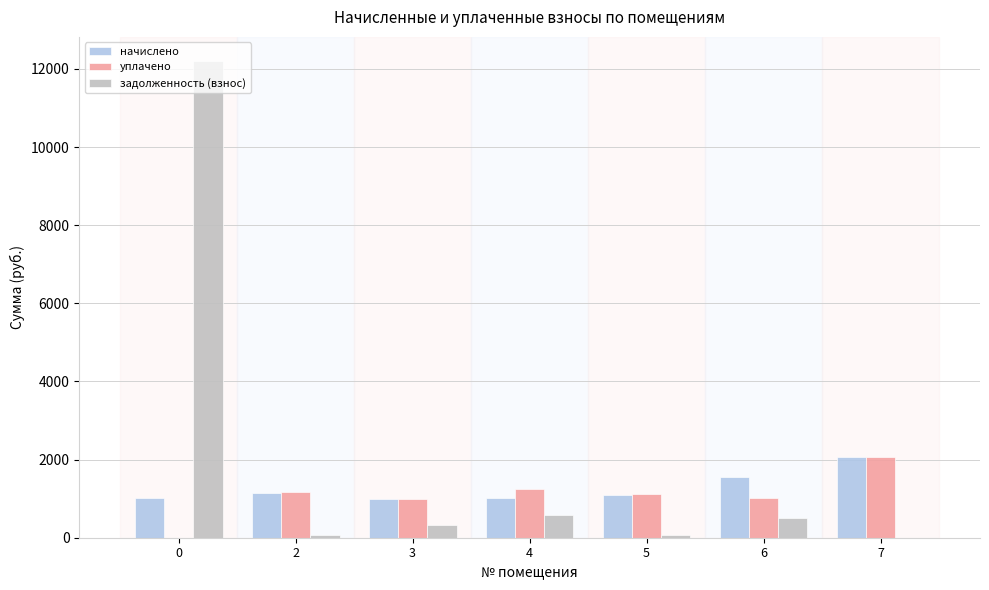

How many categories are shown in the chart?

7